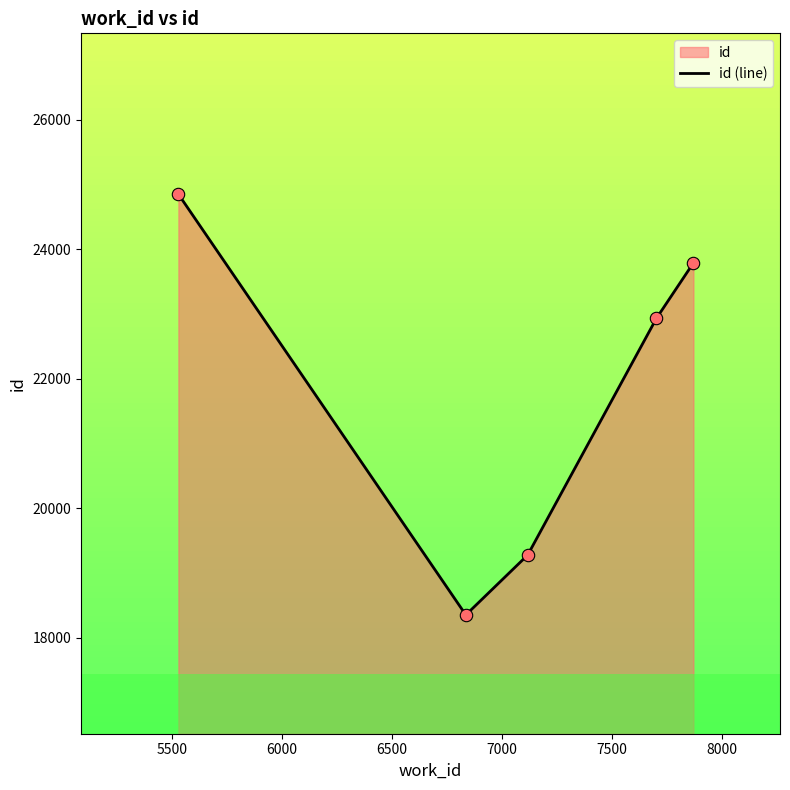

What is the maximum value shown in the chart?

24853